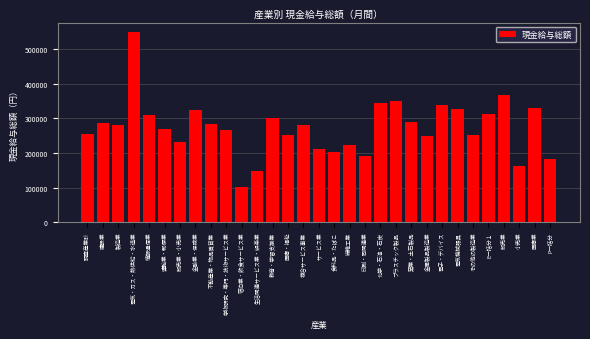

What is the label of the 8th bar from the right?

電子・デバイス